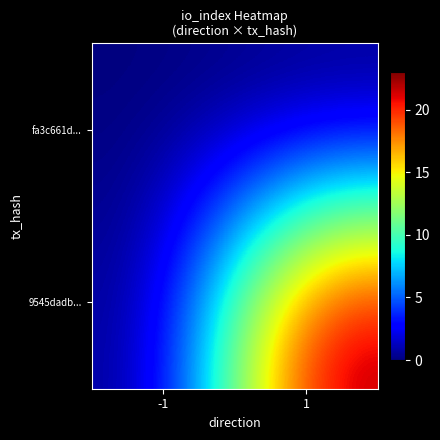

Which series has the widest spread of values?

9545dadb...